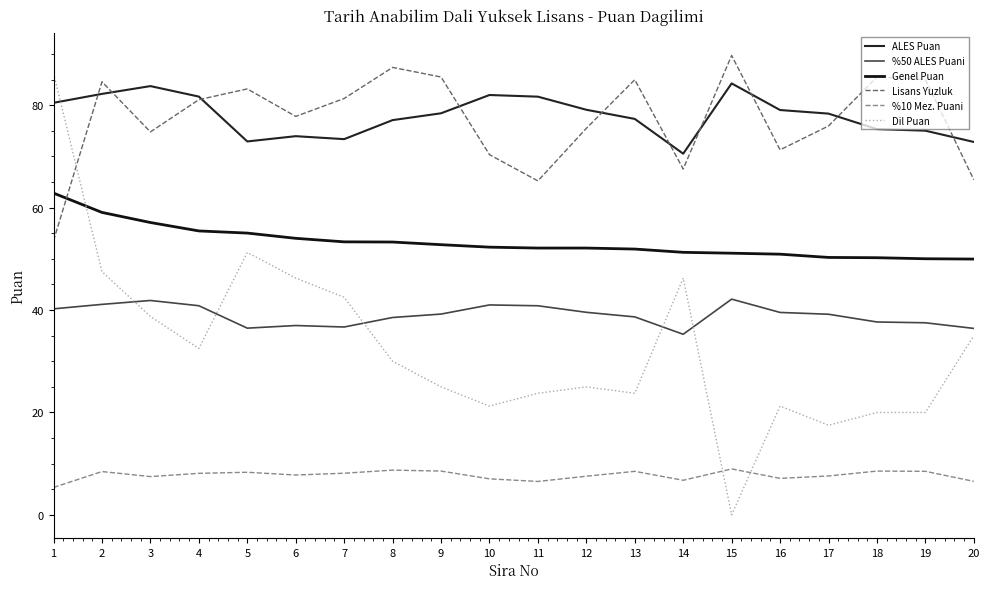

True or false: Genel Puan has more than 0 interior local peaks.

False